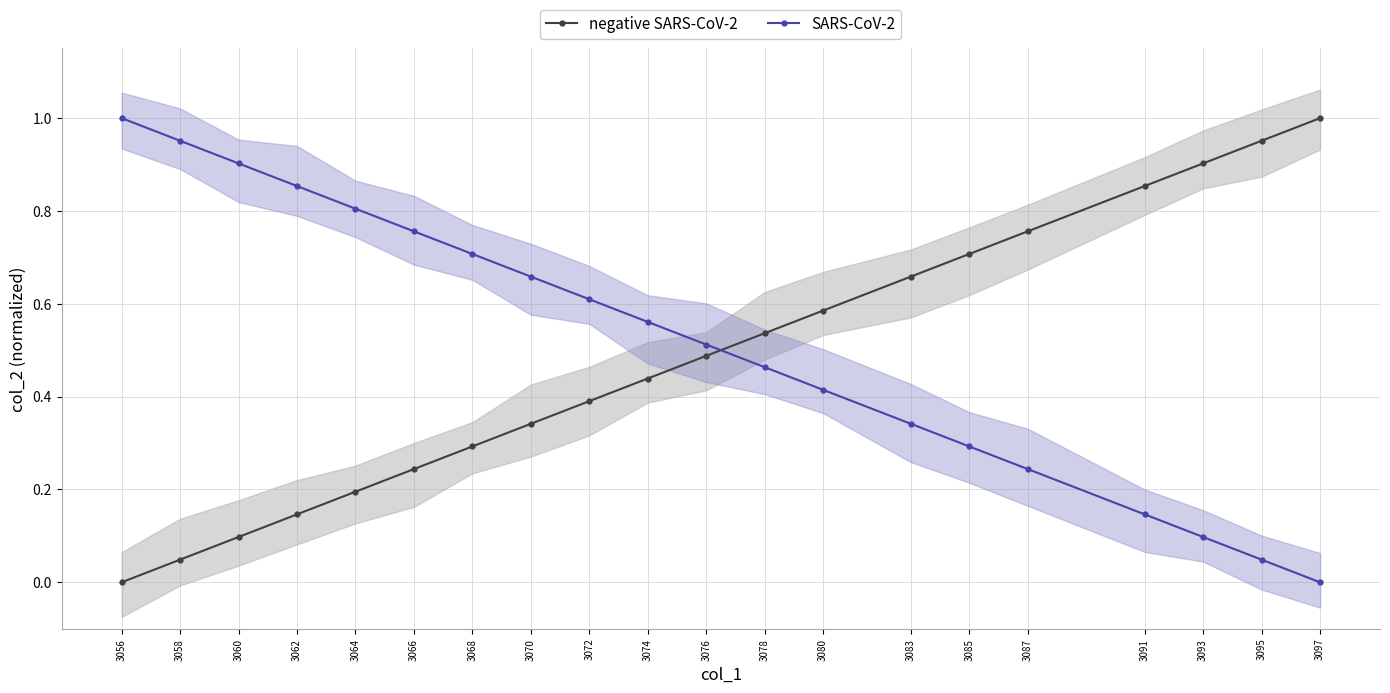

How many lines are shown in the chart?

2